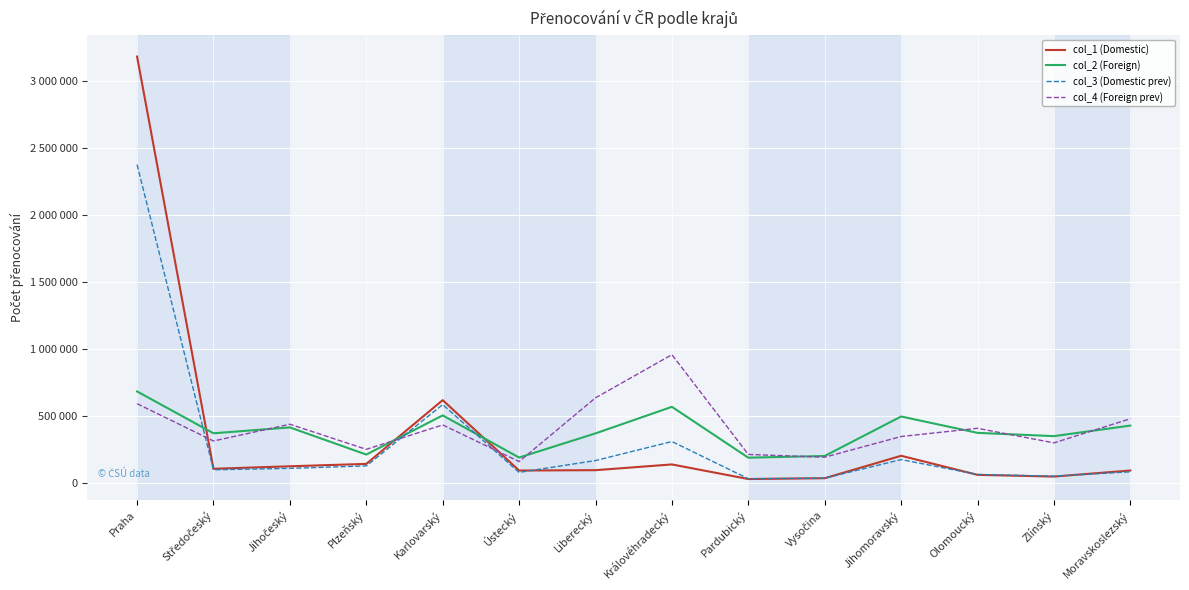

Does the chart have visible grid lines?

Yes